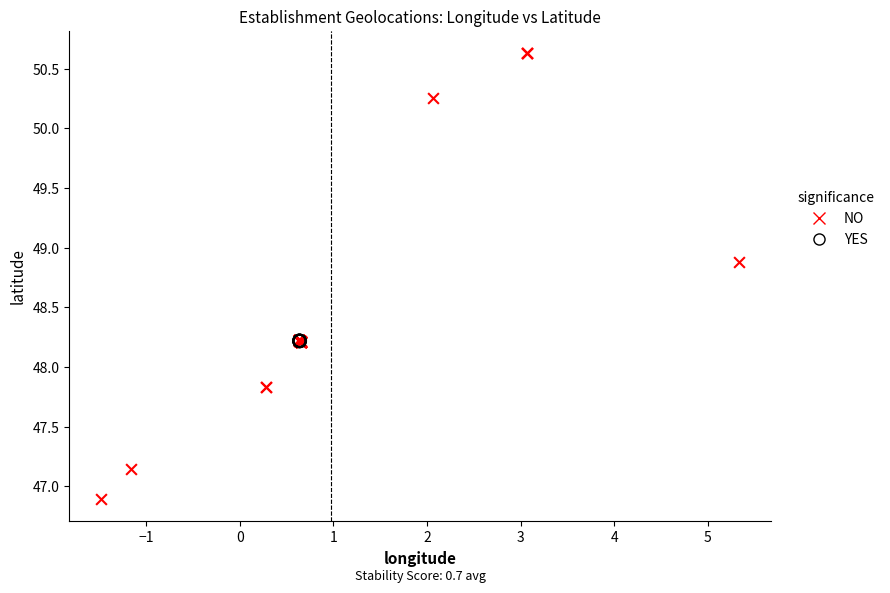

What are all the series names shown in the legend?

NO, YES